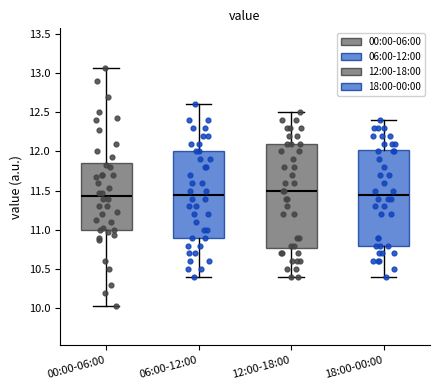

Comparing the boxes themselves (not the whiskers), which one is the tallest?

12:00-18:00